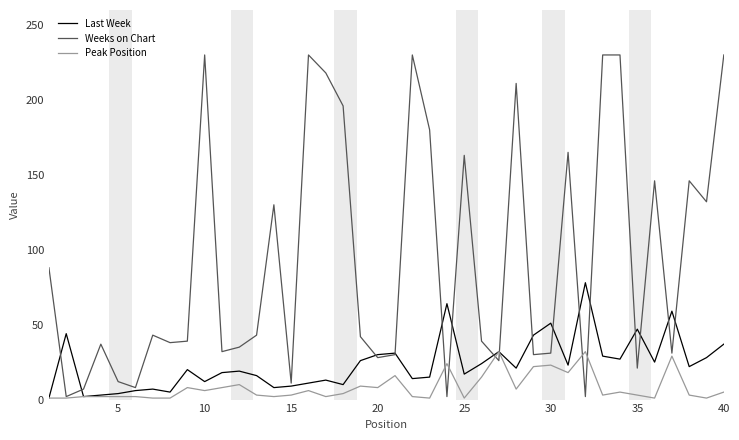

Which series has the largest total across all categories?

Weeks on Chart